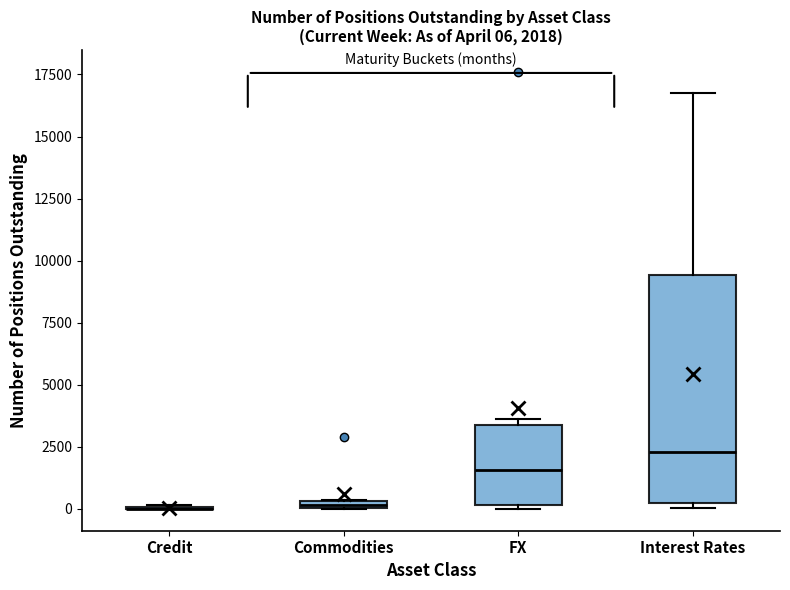

Which box is the tallest, from its lower edge to its upper edge?

Interest Rates